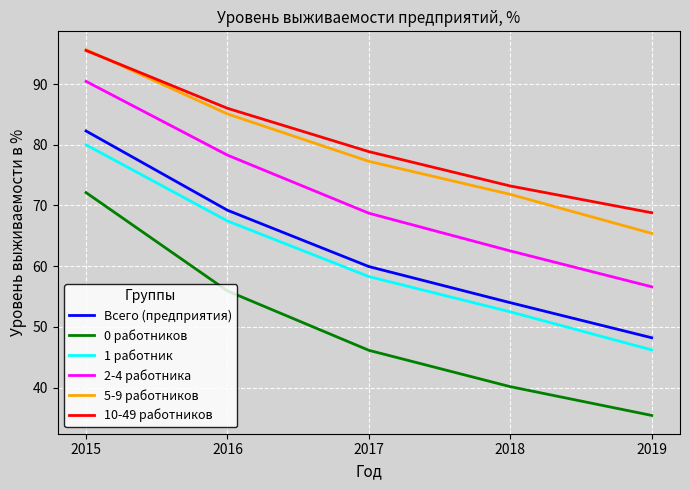

Is this an area chart (filled region under the line)?

No